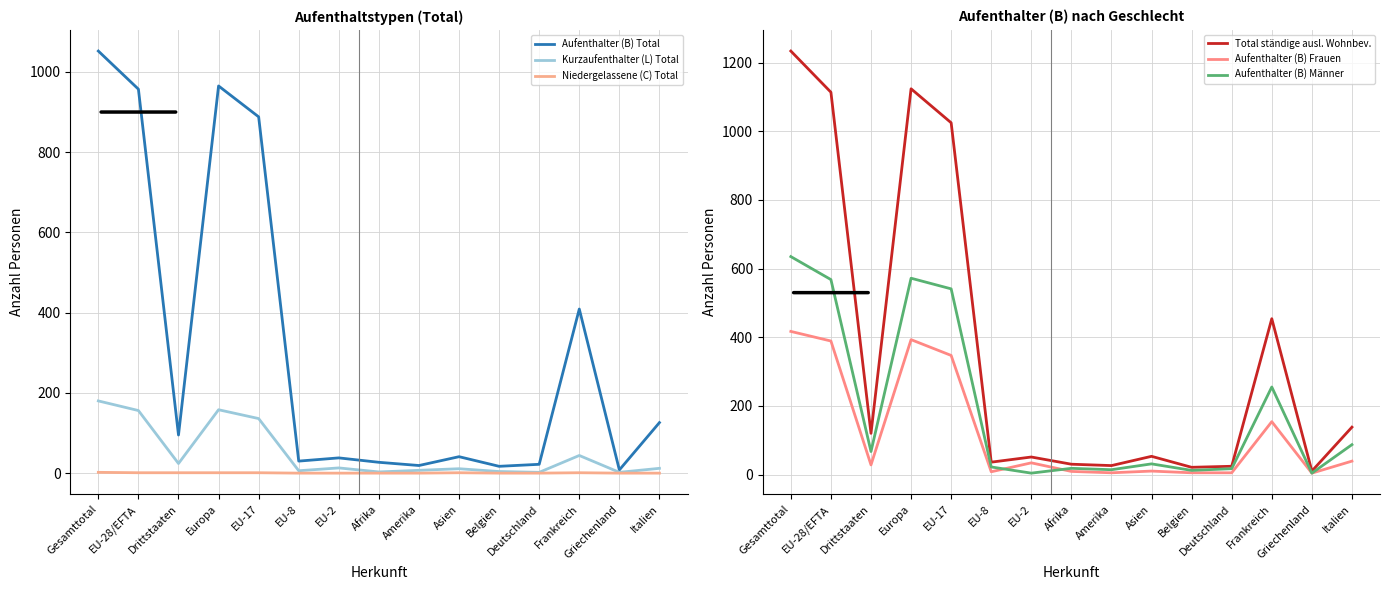

Which category has the lowest value across all series?

EU-8